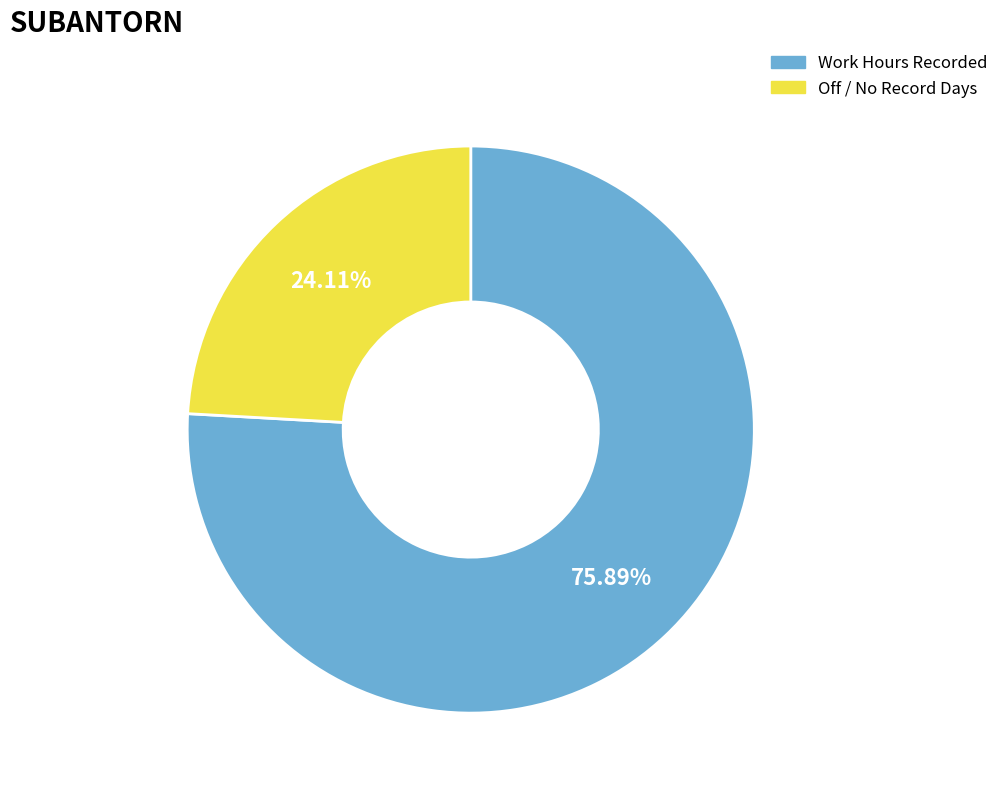

Rank the categories by value from highest to lowest.

Work Hours Recorded, Off / No Record Days